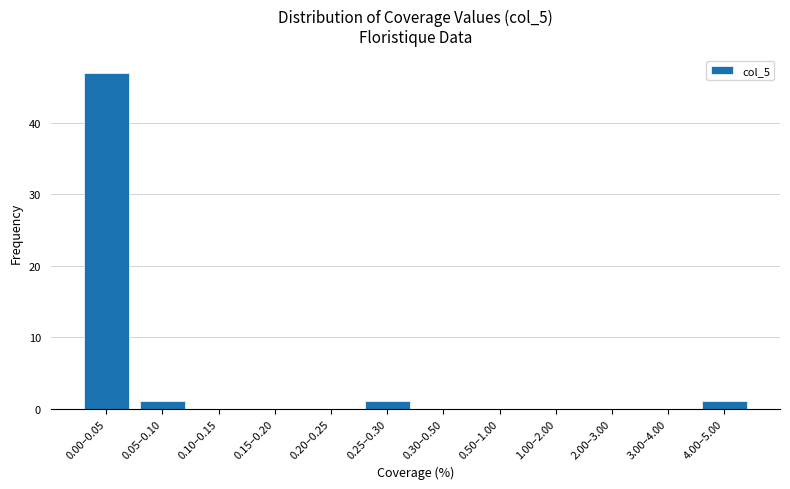

Reading left to right, what are all the values shown in this chart?

0.00–0.05=47	0.05–0.10=1	0.10–0.15=0	0.15–0.20=0	0.20–0.25=0	0.25–0.30=1	0.30–0.50=0	0.50–1.00=0	1.00–2.00=0	2.00–3.00=0	3.00–4.00=0	4.00–5.00=1